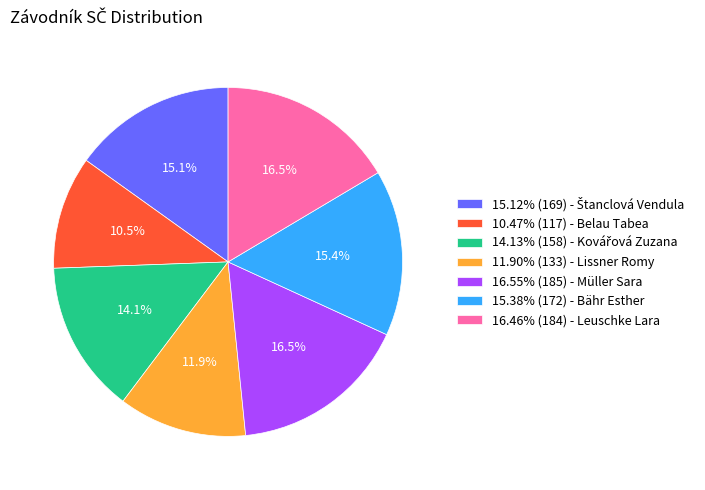

Approximately how many times larger is the value at 11.90% (133) - Lissner Romy compared to 10.47% (117) - Belau Tabea?

1.1